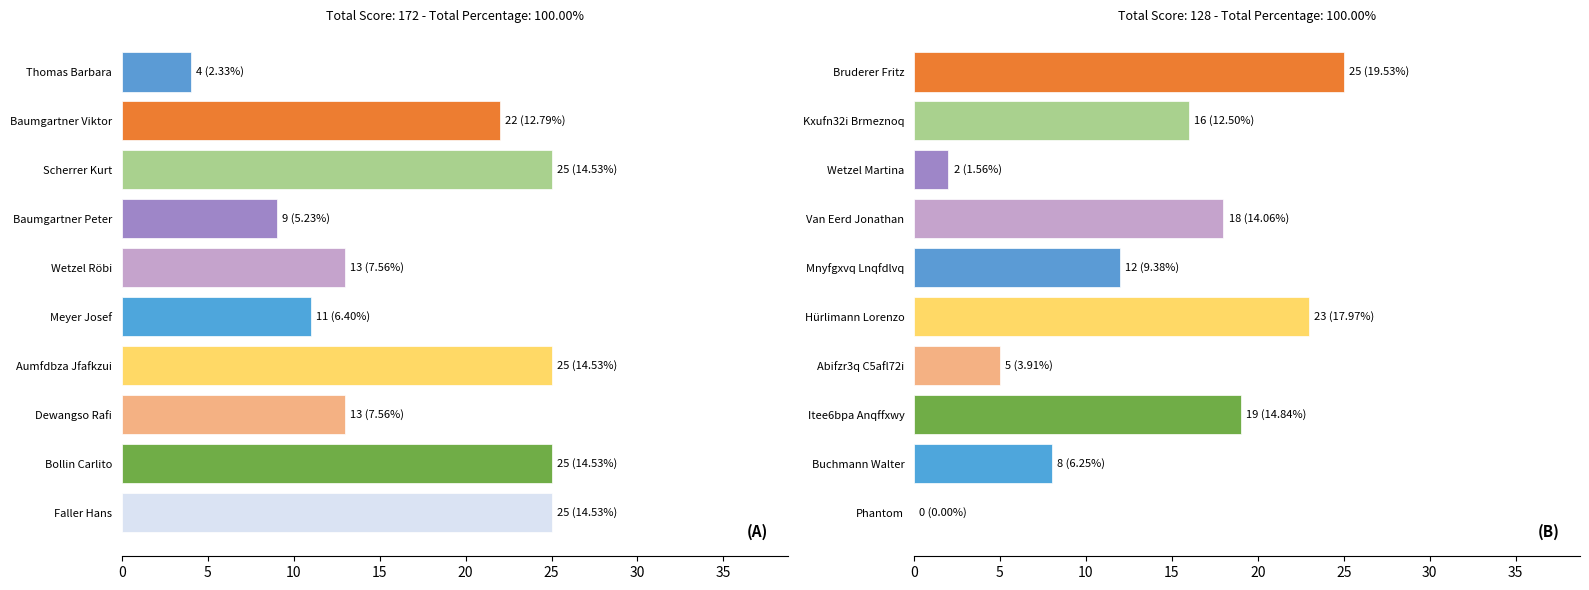

True or false: Score 2 has a value of 45 at Bruderer Fritz.

False